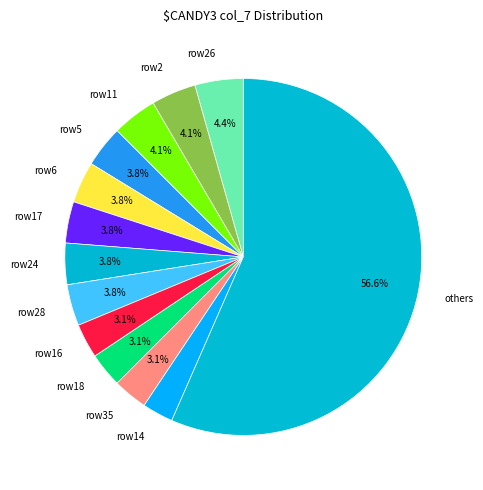

How much of the chart is everything except row18?

96.9%